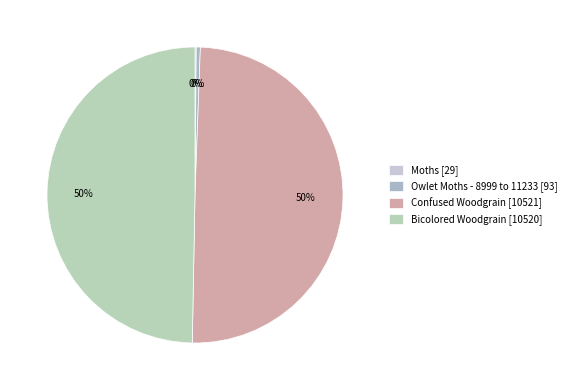

How many slices are in this pie chart?

4